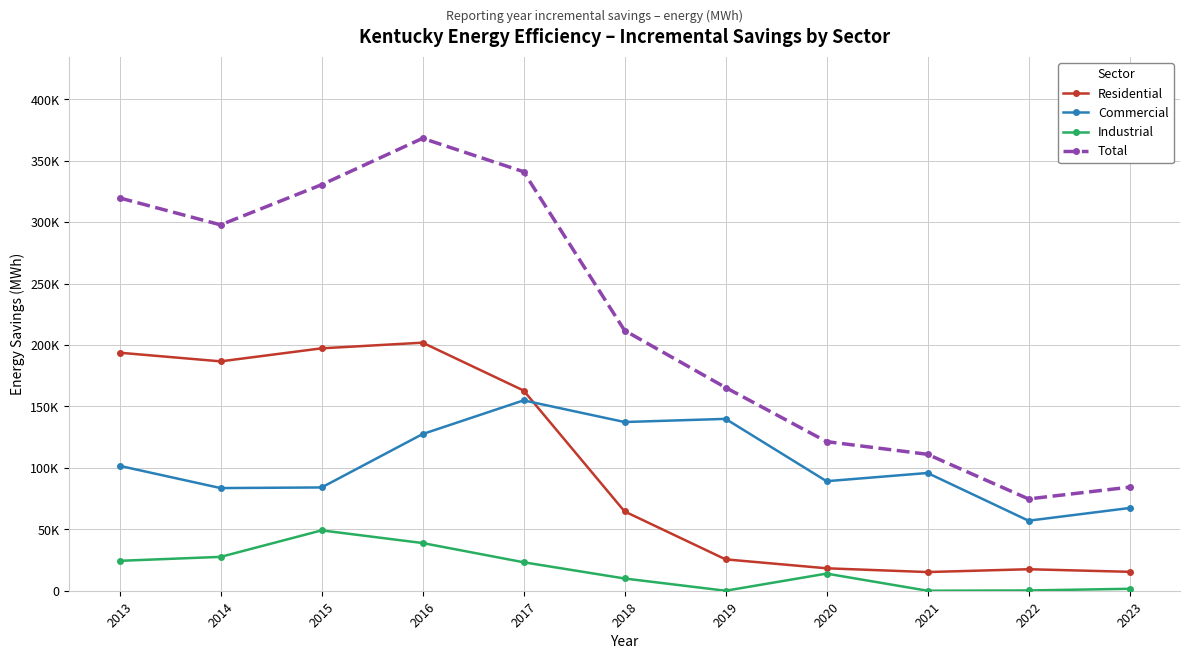

What are all the series names shown in the legend?

Residential, Commercial, Industrial, Total